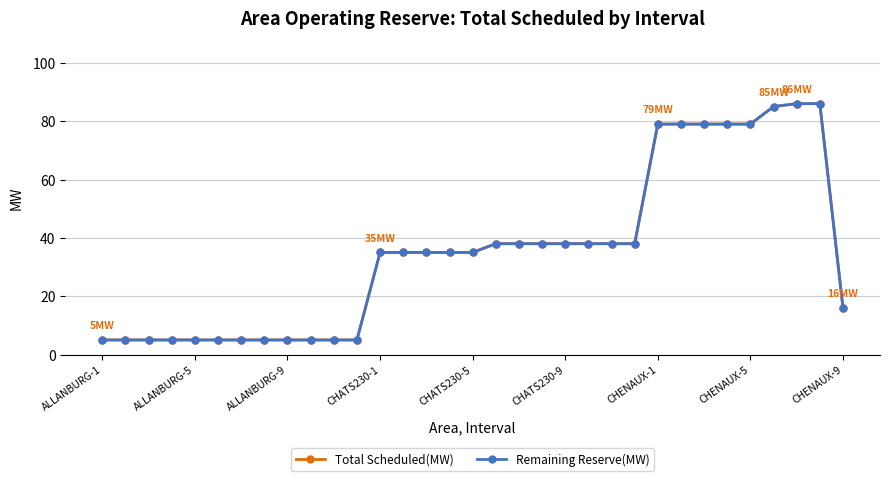

What is the difference between the second highest and second lowest values in the Remaining Reserve(MW) series?

81